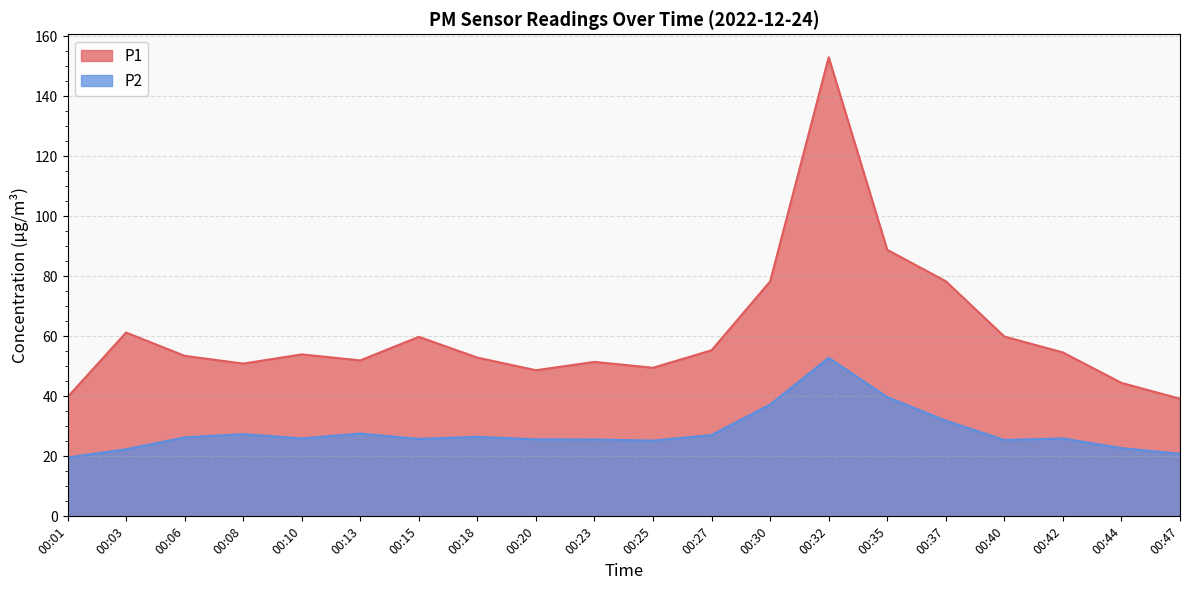

True or false: P2 has more than 0 points higher than both neighbors.

True